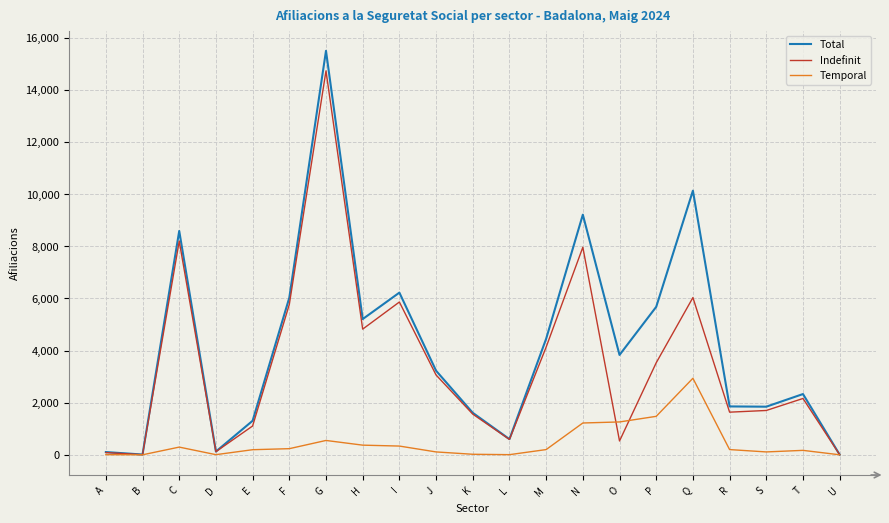

Rank the series by their maximum value, from lowest to highest.

Temporal, Indefinit, Total